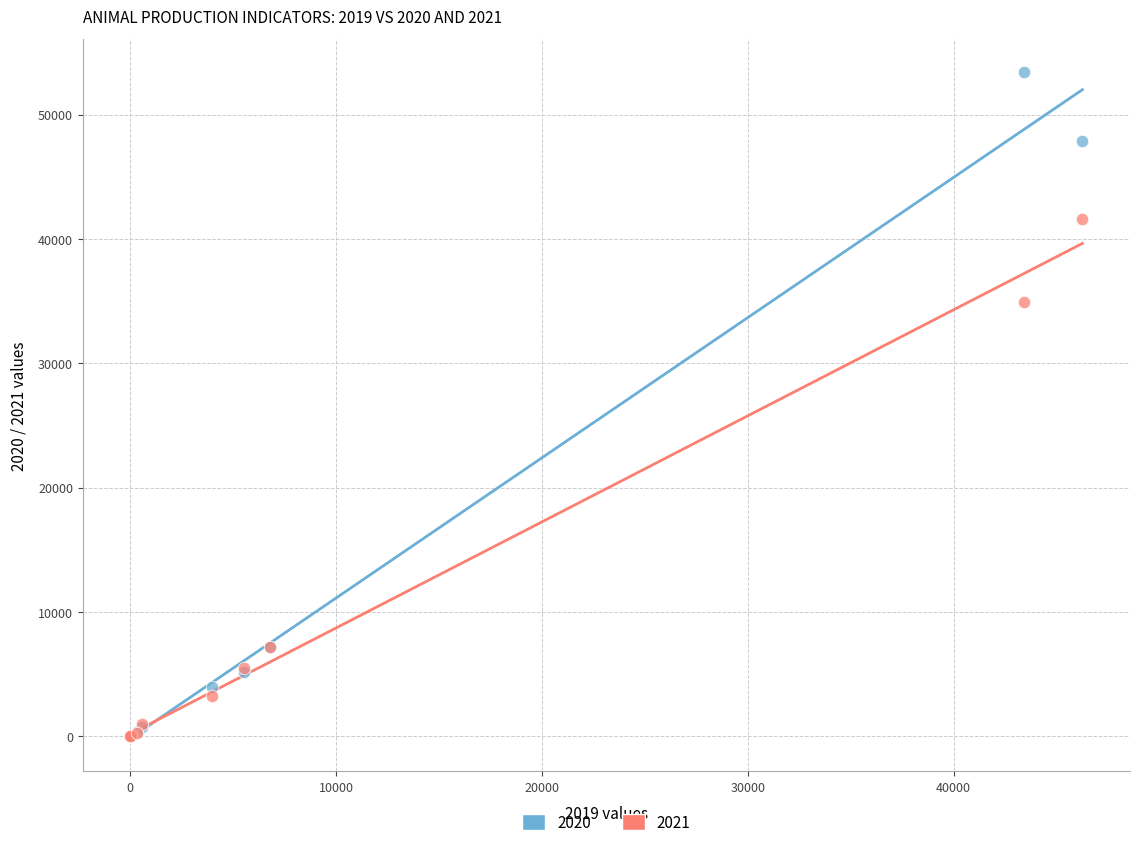

What are all the series names shown in the legend?

2020, 2021